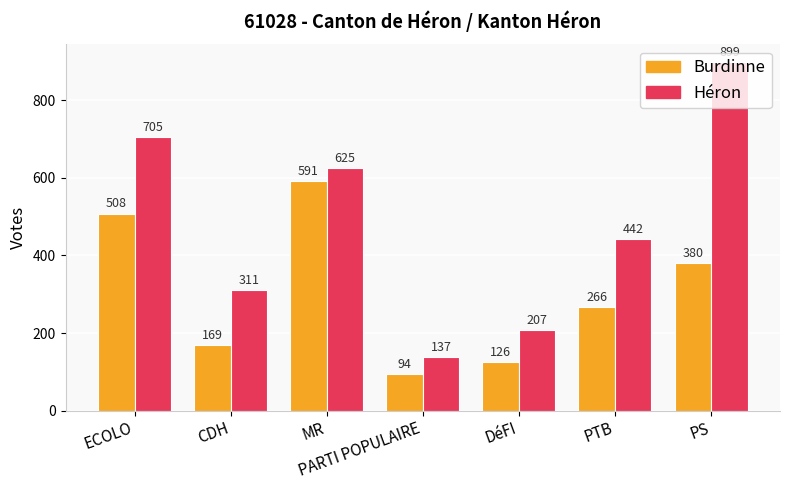

How many groups of bars are there?

7